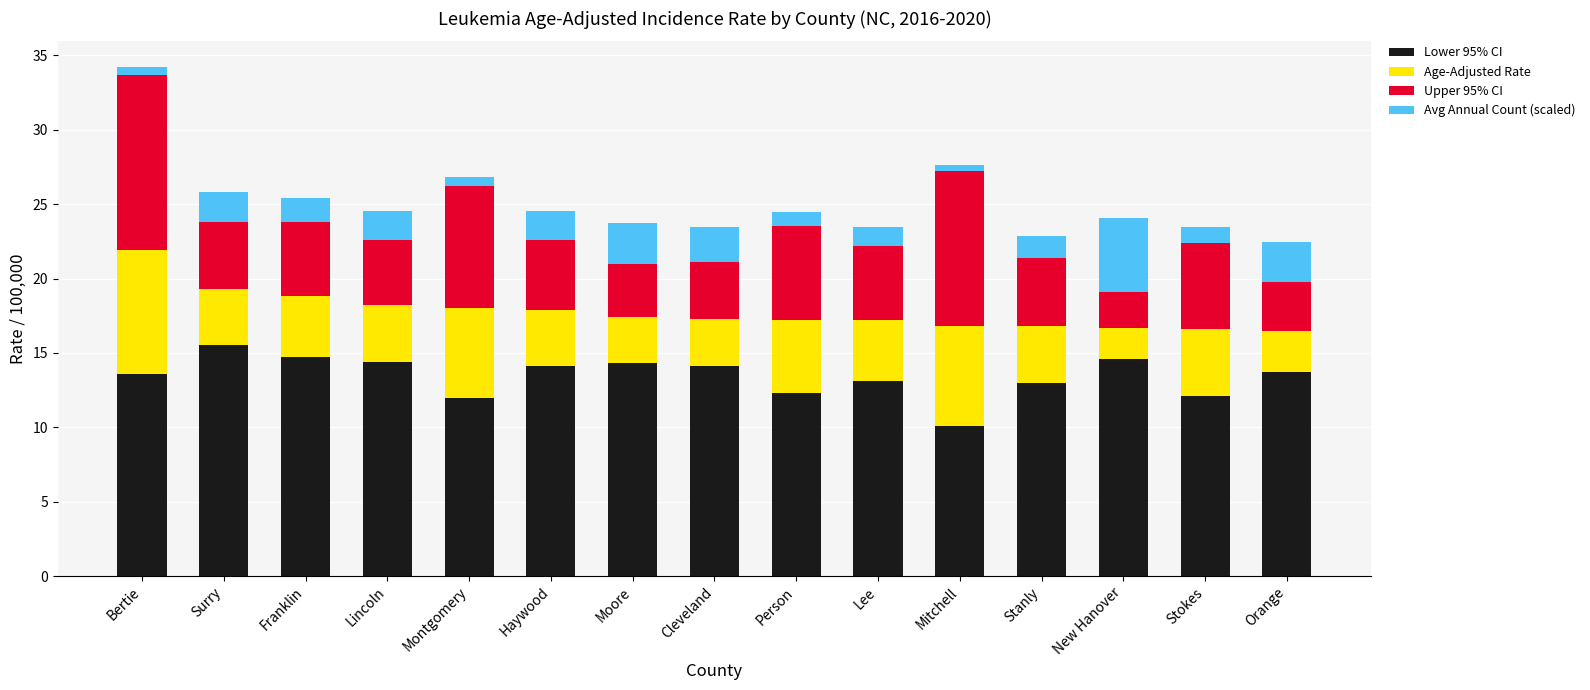

What is the total value across all series at Moore?

23.8